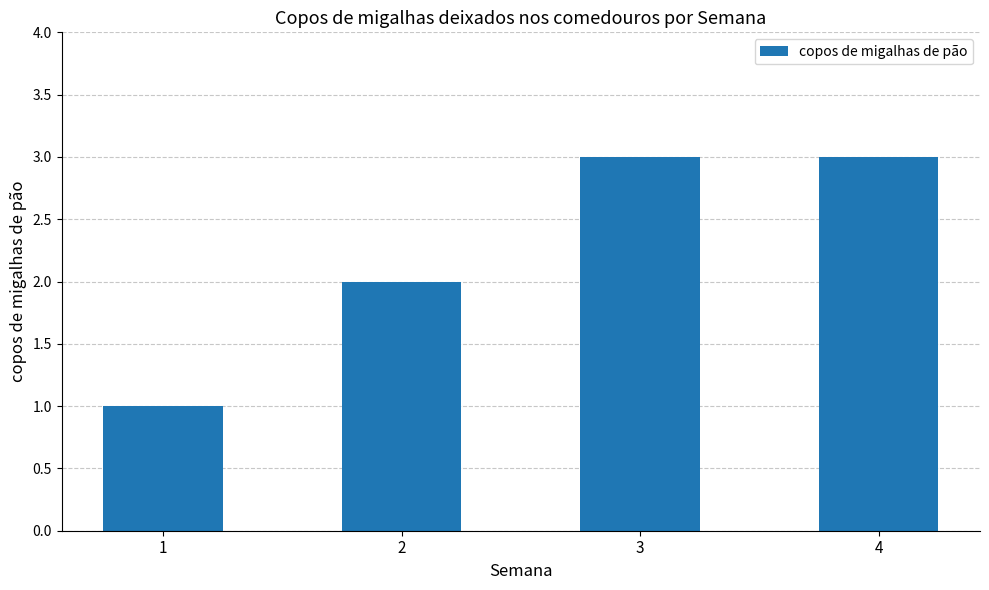

How many categories are shown in the chart?

4